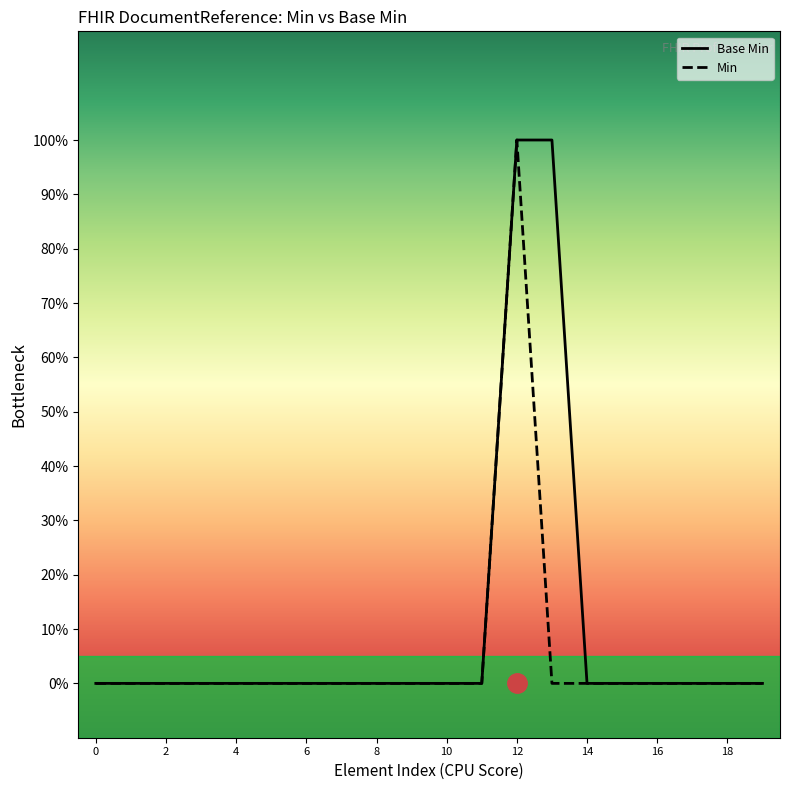

Reading right to left, what are all the values shown in this chart?

Base Min: 0	0	0	0	0	0	1	1	0	0	0	0	0	0	0	0	0	0	0	0
Min: 0	0	0	0	0	0	0	1	0	0	0	0	0	0	0	0	0	0	0	0